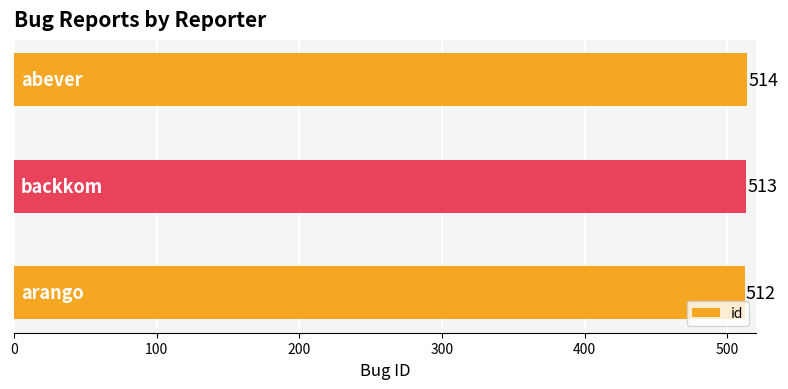

What is the minimum value shown in the chart?

512